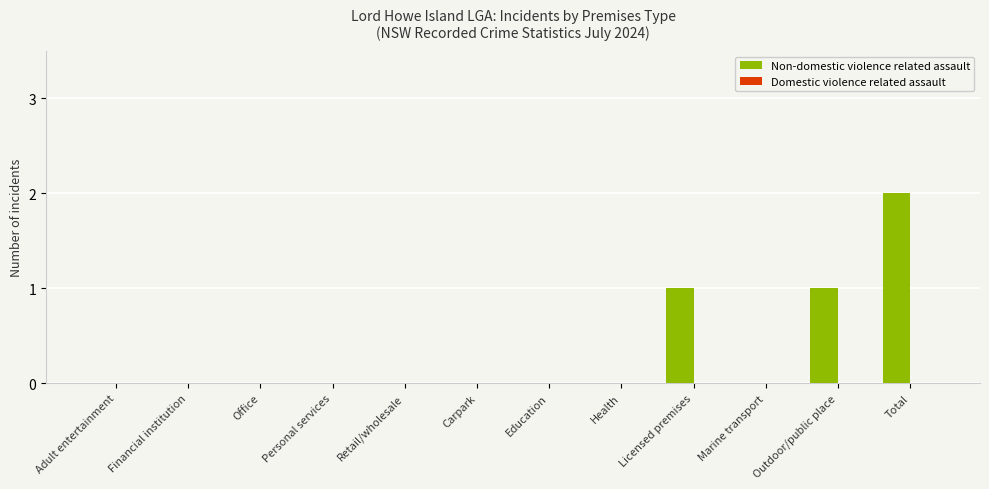

Between Licensed premises and Office, which is larger?

Licensed premises